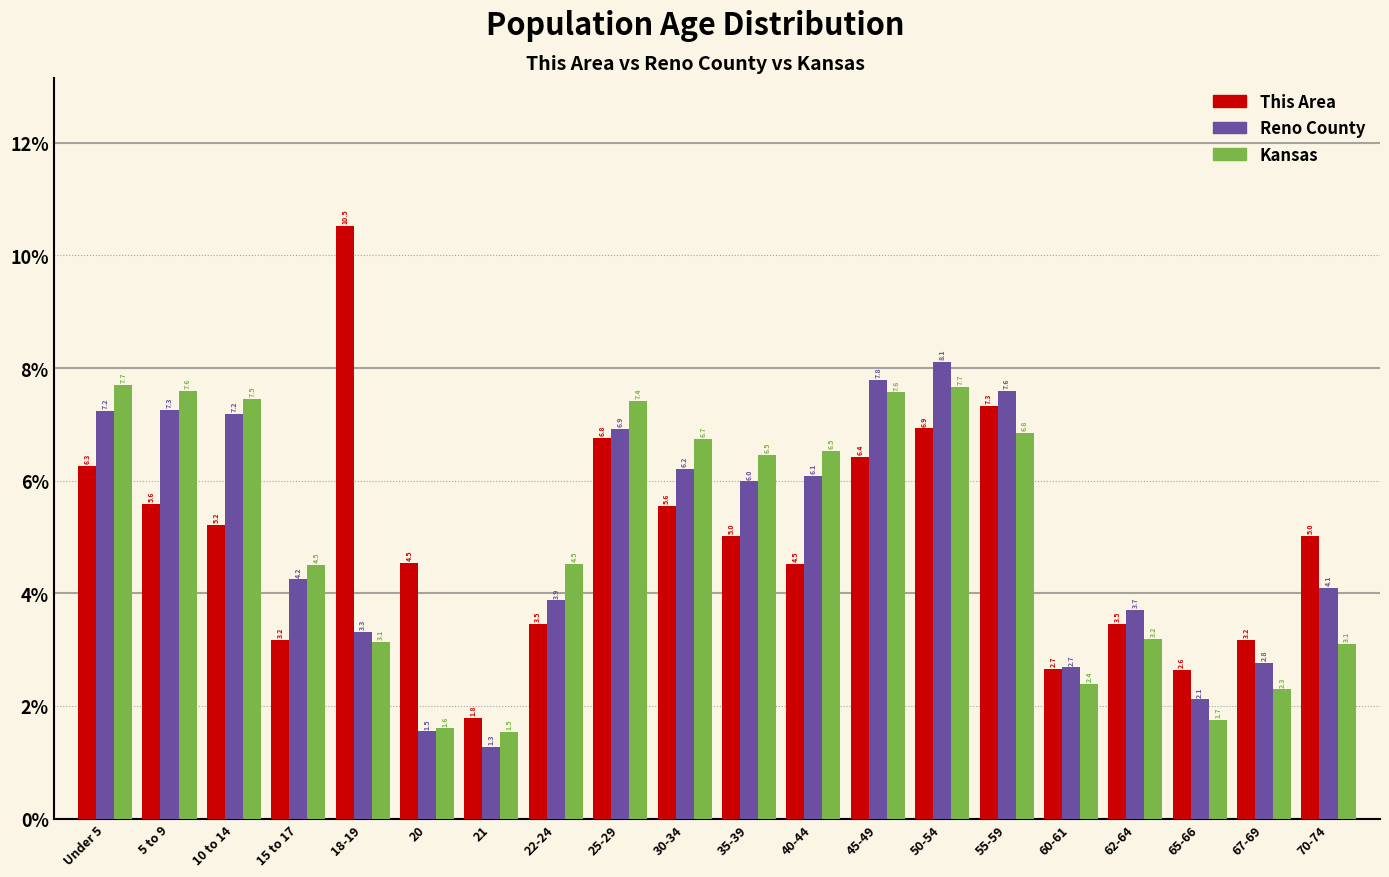

Reading left to right, extract all data points from this chart.

This Area: 6.3	5.6	5.2	3.2	10.5	4.5	1.8	3.5	6.8	5.6	5.0	4.5	6.4	6.9	7.3	2.7	3.5	2.6	3.2	5.0
Reno County: 7.2	7.3	7.2	4.2	3.3	1.5	1.3	3.9	6.9	6.2	6.0	6.1	7.8	8.1	7.6	2.7	3.7	2.1	2.8	4.1
Kansas: 7.7	7.6	7.5	4.5	3.1	1.6	1.5	4.5	7.4	6.7	6.5	6.5	7.6	7.7	6.8	2.4	3.2	1.7	2.3	3.1